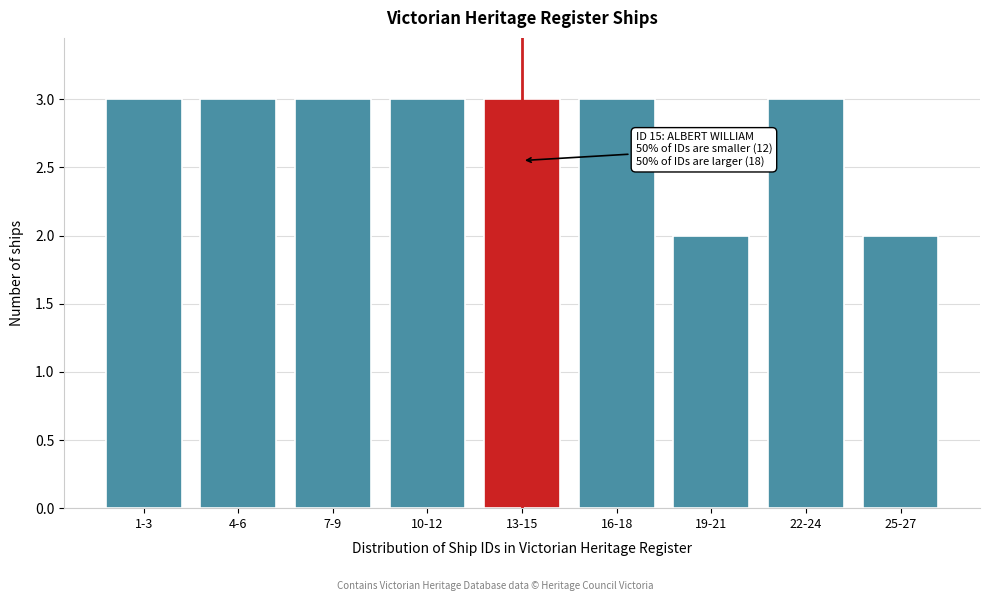

Reading left to right, list all the values displayed in this chart.

3	3	3	3	3	3	2	3	2